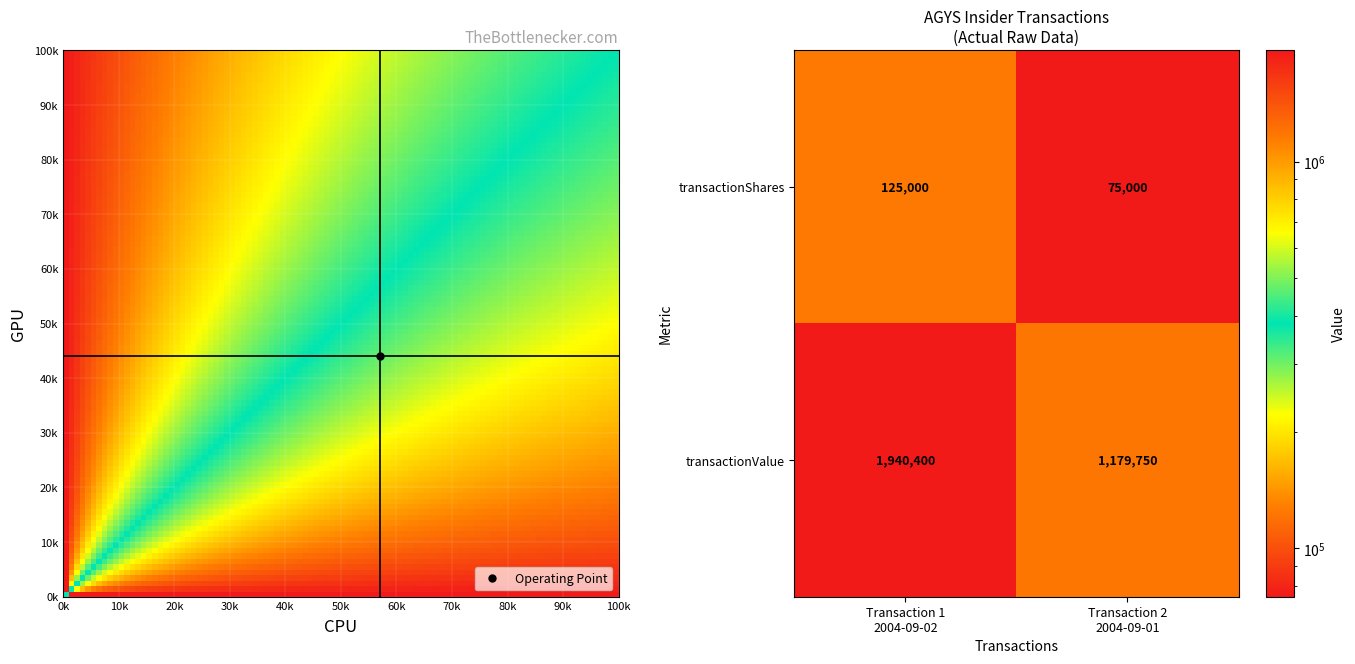

What is the minimum value for transactionShares?

75000